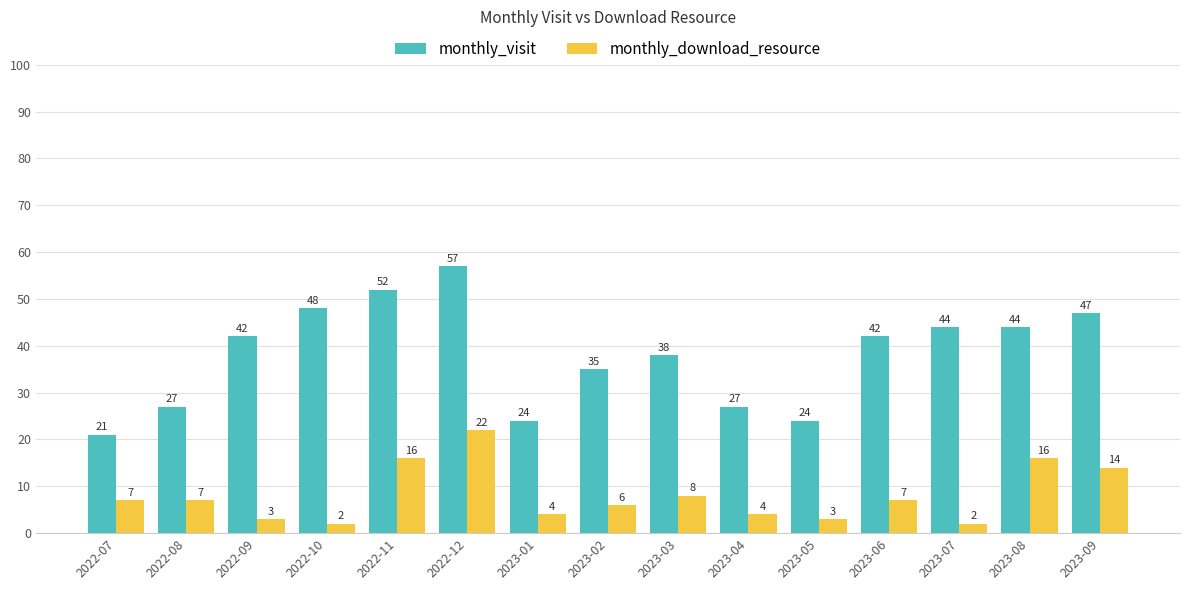

At which label is monthly_download_resource closest to 12?

2023-09